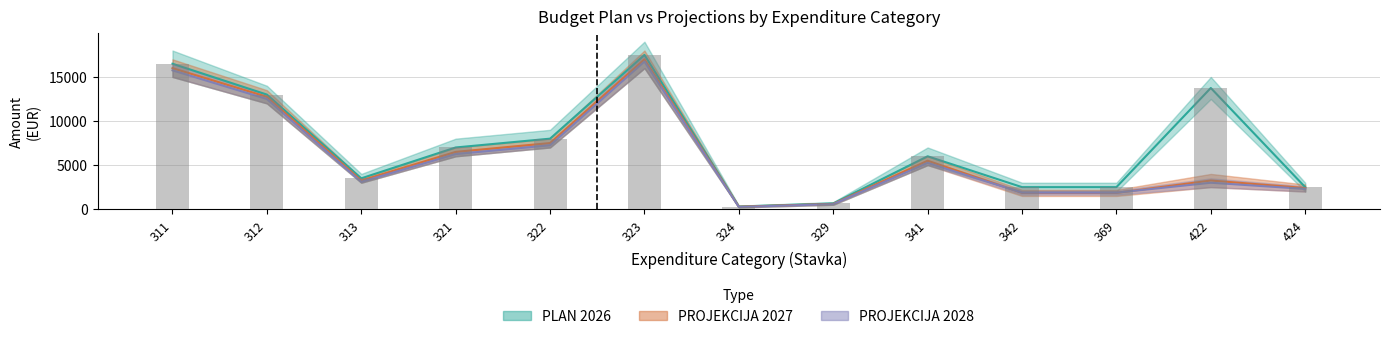

What is the maximum value shown in the chart?

17500